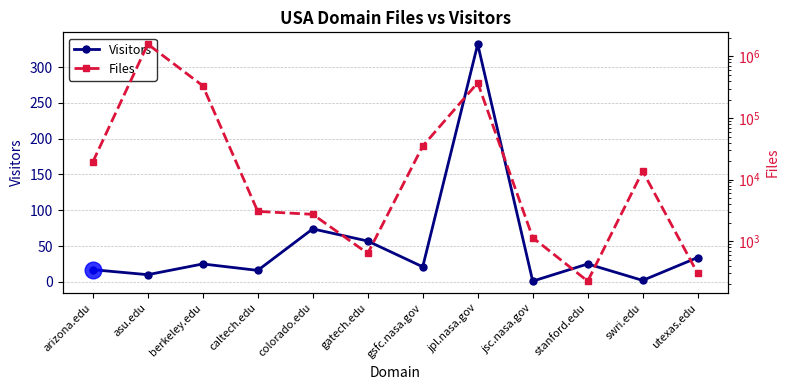

How many interior local valleys does the Files series have?

2